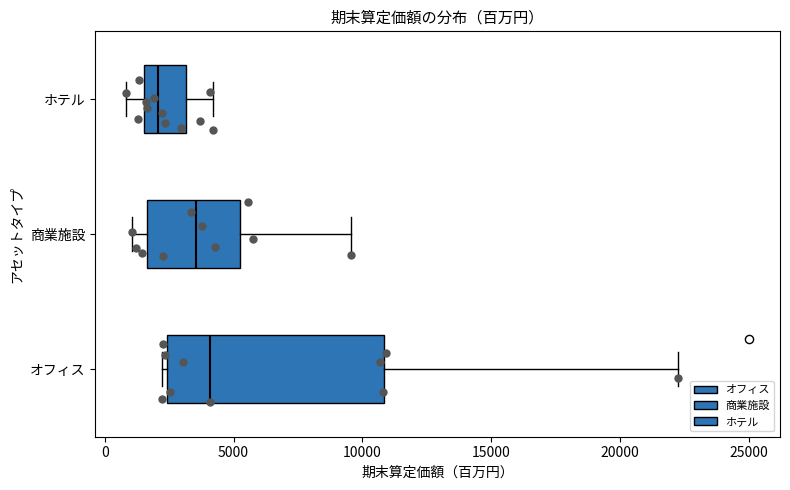

Where does the left whisker of the box for ホテル end on the x-axis? The values are not printed on the chart, so give them approximately, as read against the axis.

1000